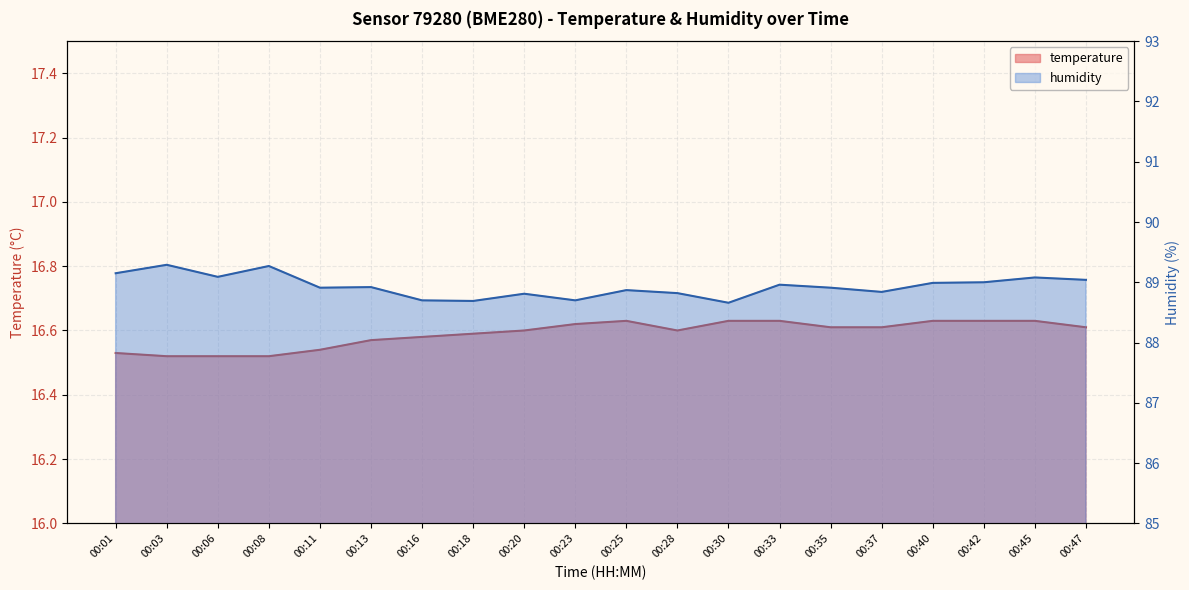

Where is the first local maximum for humidity?

00:03